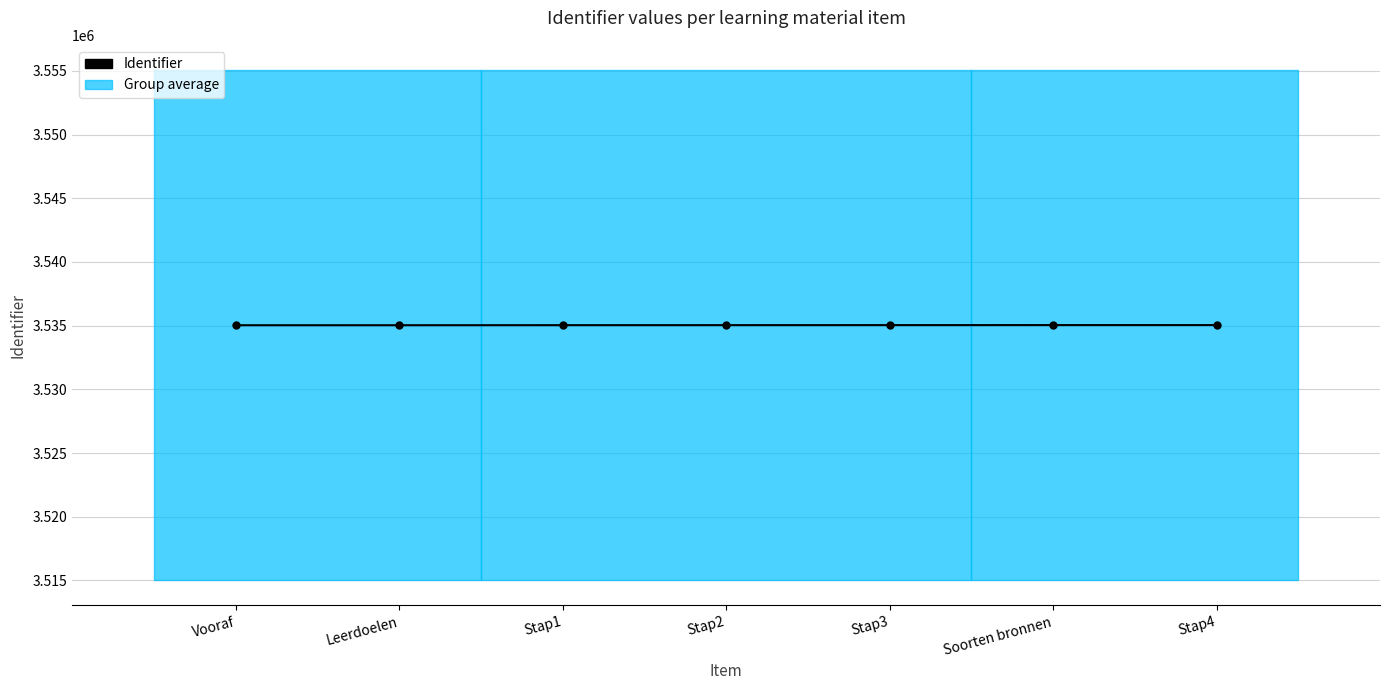

What is the greatest value displayed?

3535043